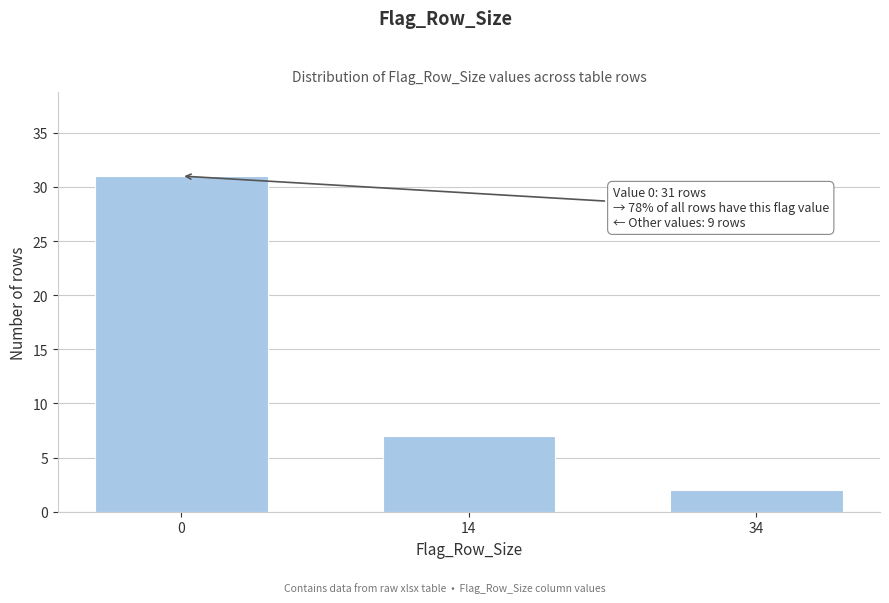

Reading left to right, transcribe all the data shown in this chart.

0=31	14=7	34=2